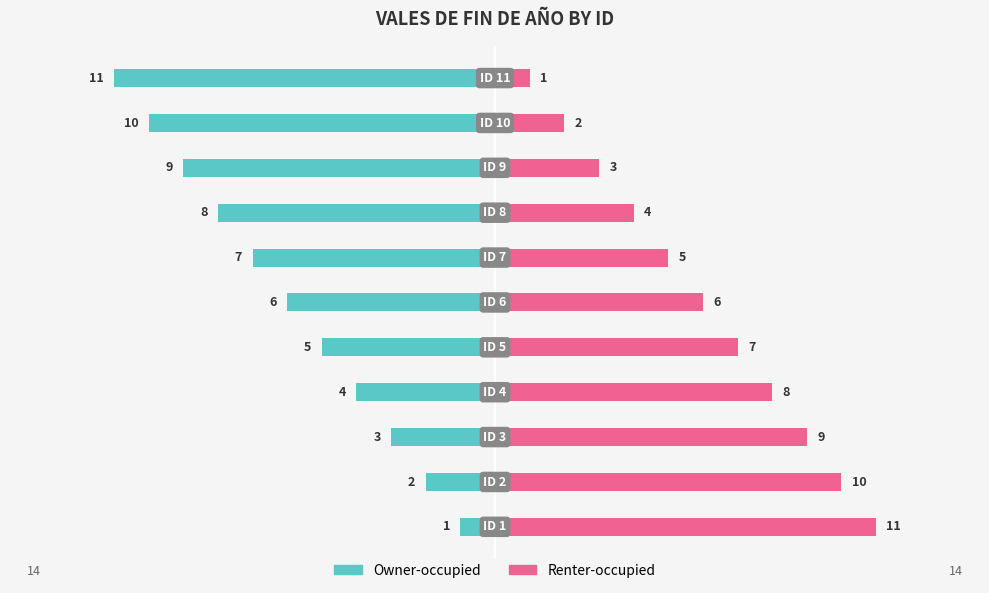

What is the difference between the maximum and second lowest values in the Owner-occupied series?

9